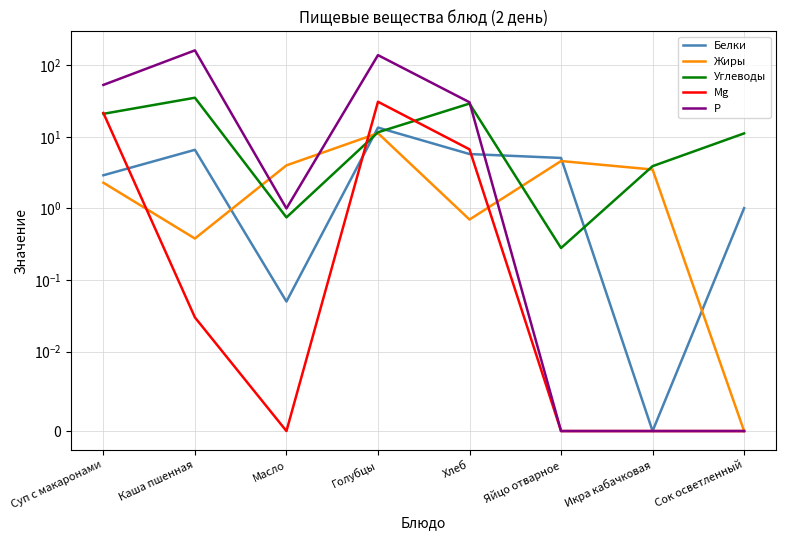

What is the spread (max minus min) of values at Хлеб?

29.8